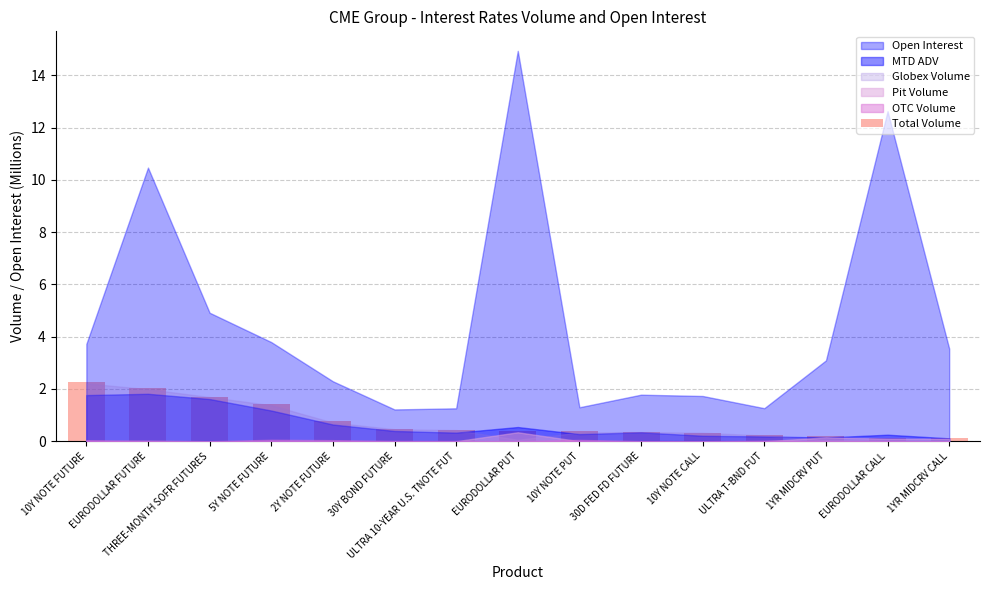

What is the difference between the values at 1YR MIDCRV CALL and EURODOLLAR PUT?

0.3